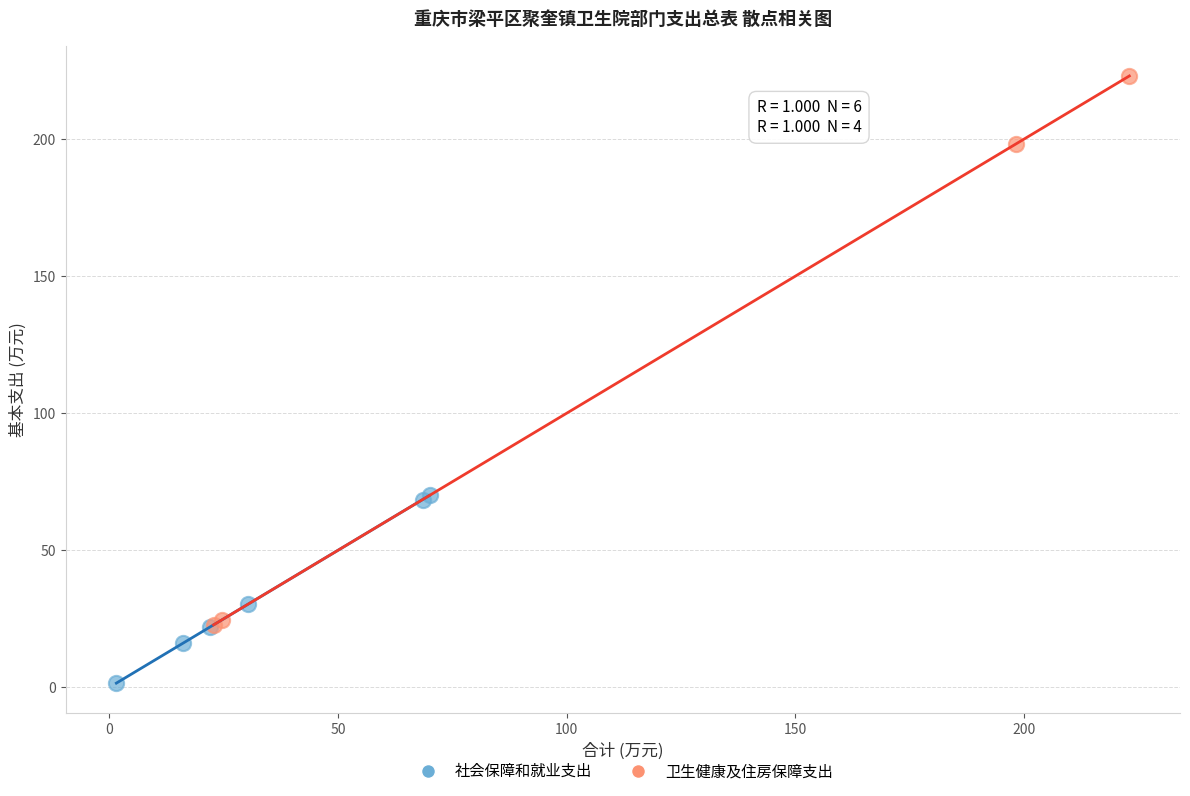

Which series contains the lowest Y value?

社会保障和就业支出